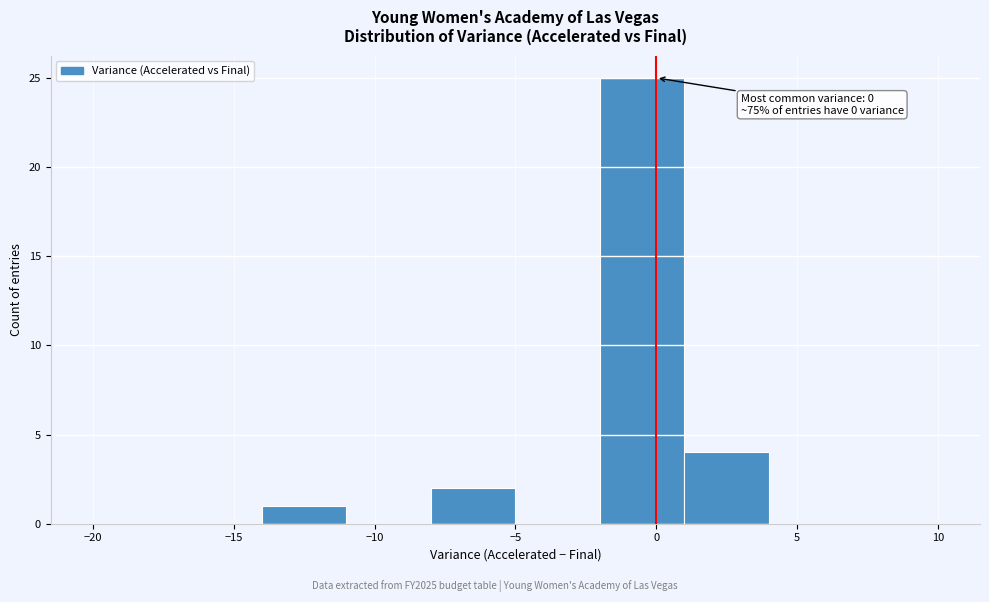

Which range on the x-axis has the tallest bar?

-2 to 1